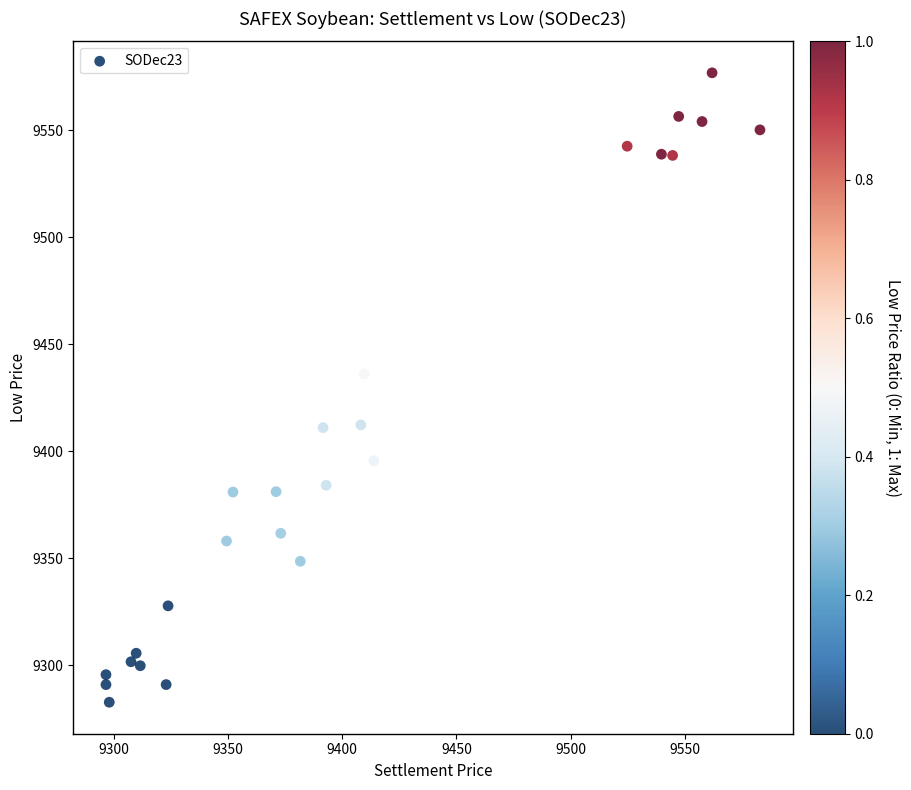

What is the range of X values (max minus min)?

286.5